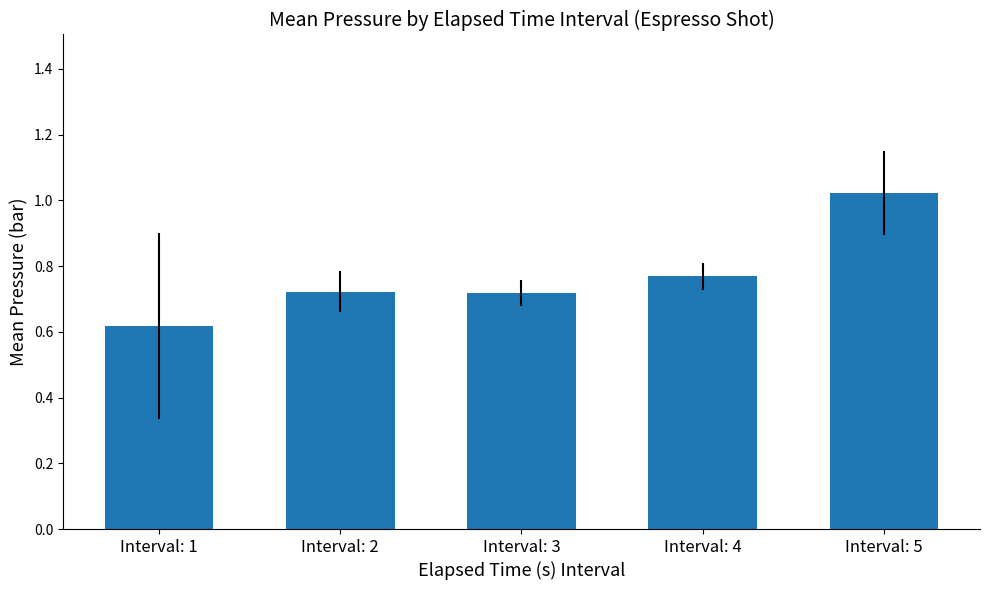

What is the change in value from Interval: 1 to Interval: 5?

+0.4